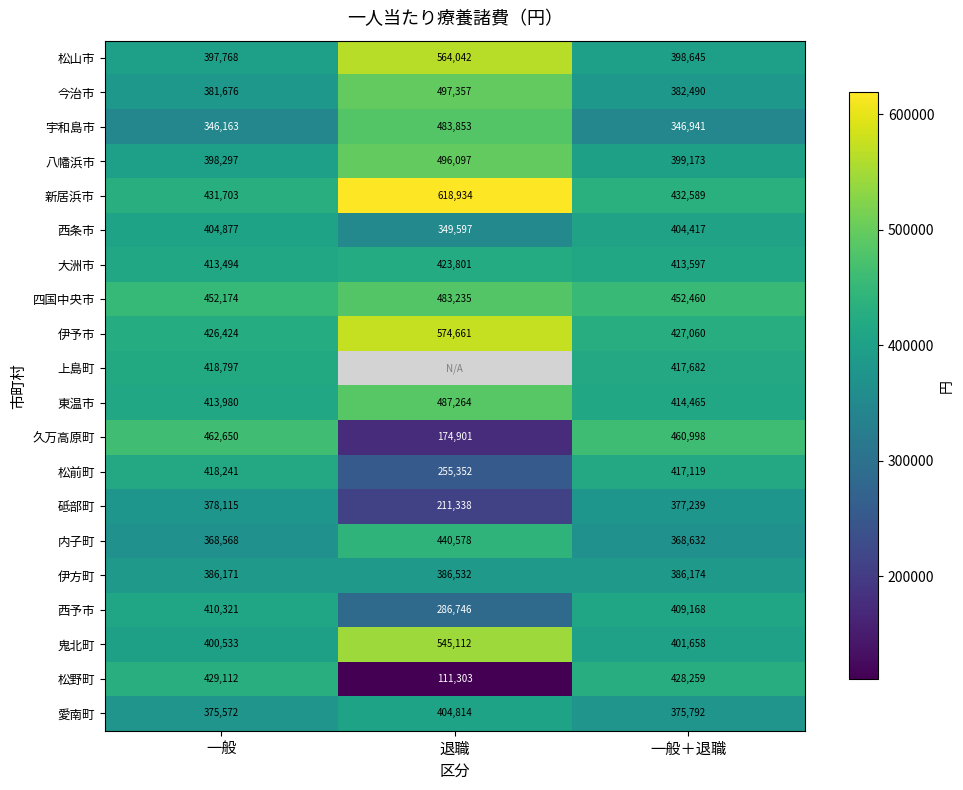

Read the 新居浜市 value at 一般.

431703